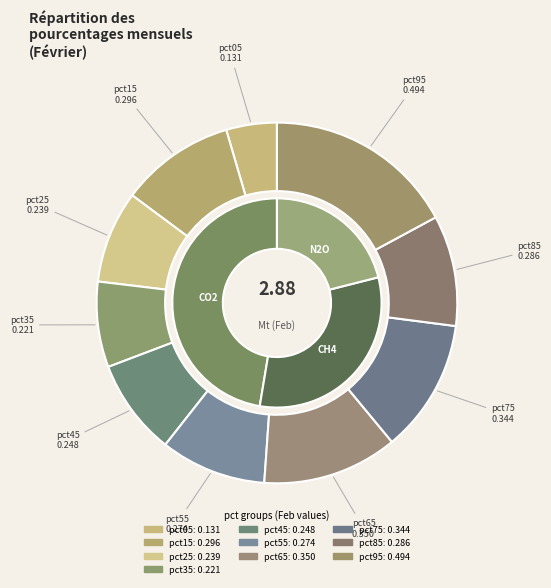

The pct25 slice represents 18% of the pie. True or false?

False